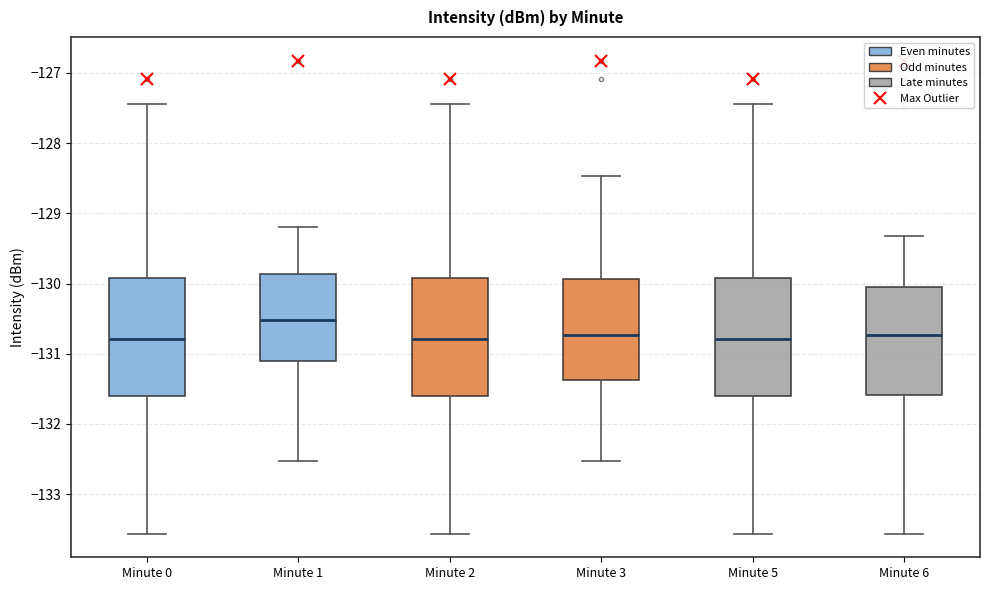

Which box's median line is the highest?

Minute 1